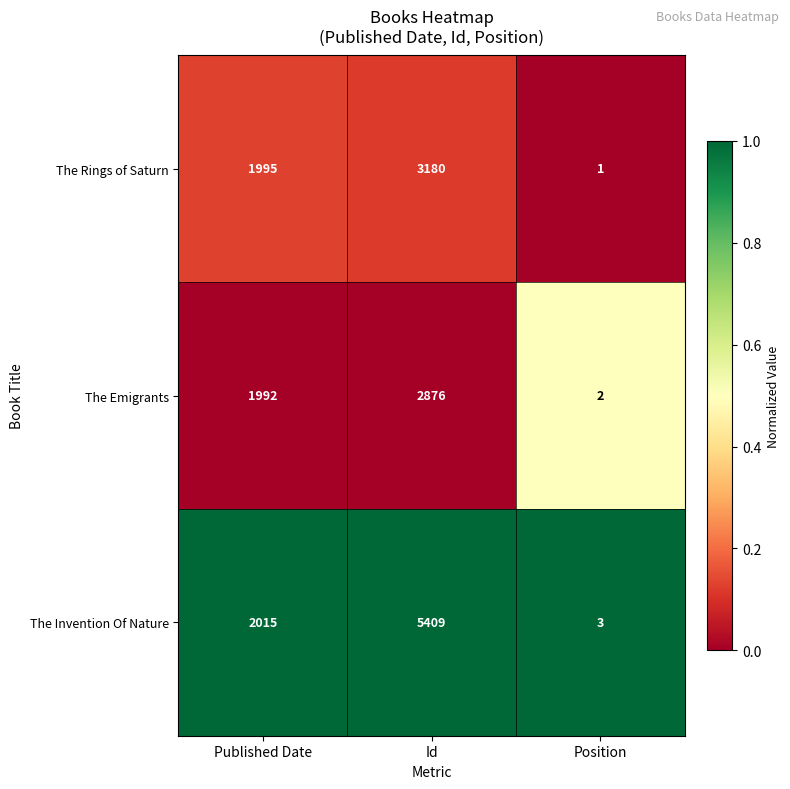

What is the difference between the highest and lowest values at Id?

2533